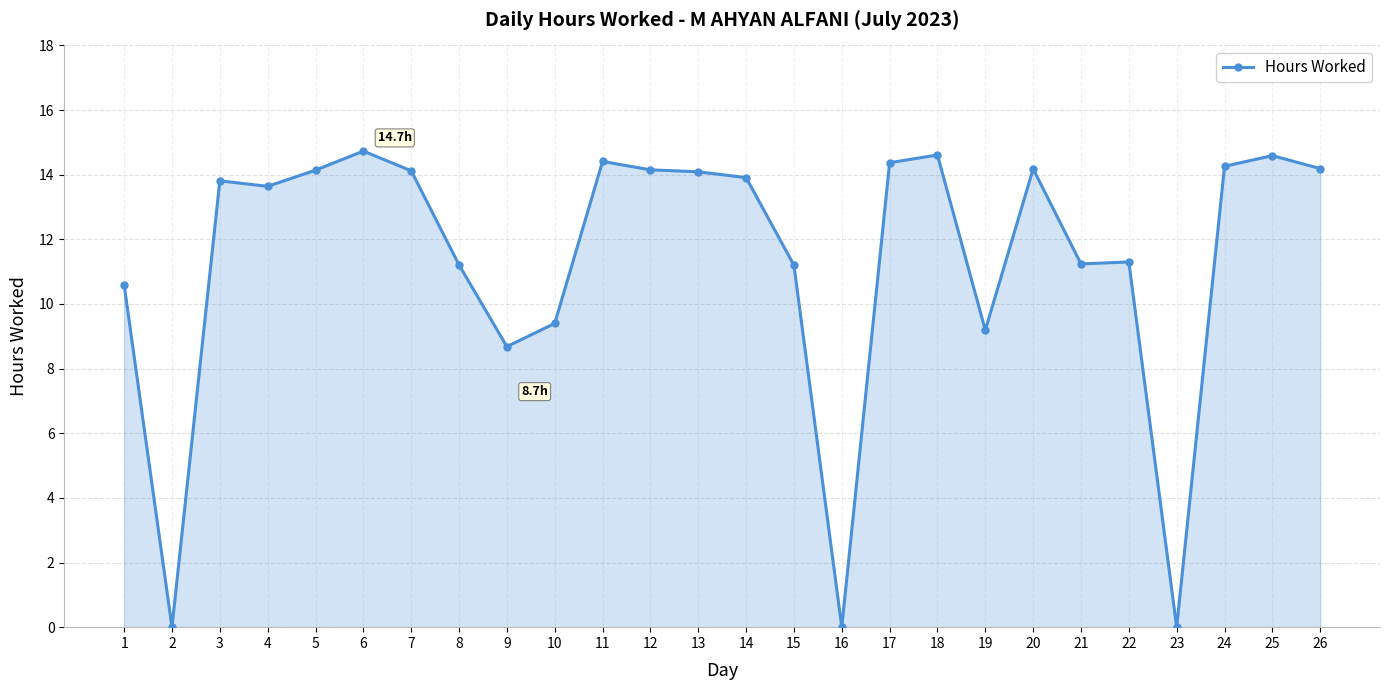

Where is the data nearest to the value 7?

9